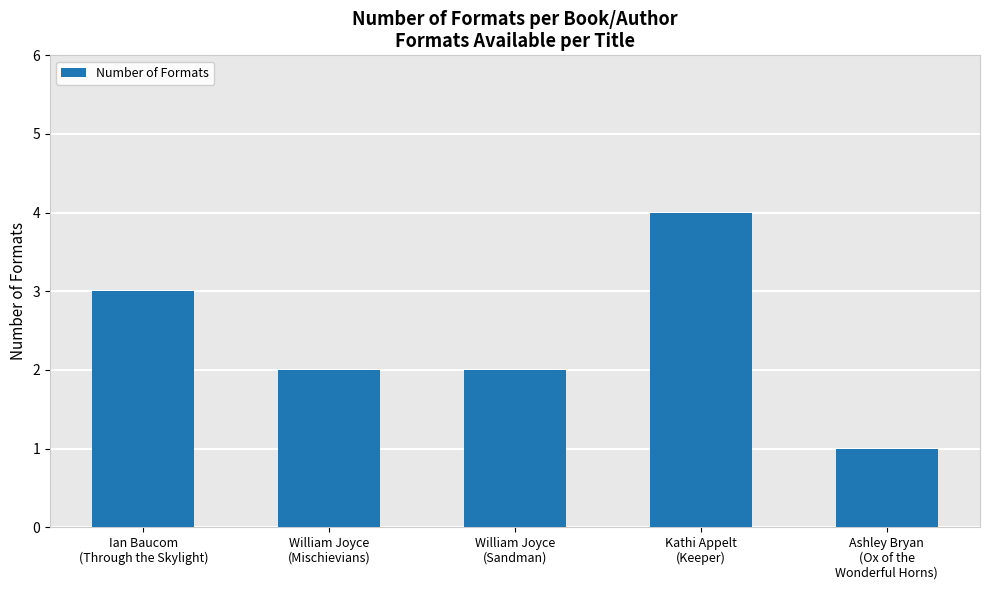

The chart shows a value of 1 at Ashley Bryan
(Ox of the
Wonderful Horns). True or false?

True